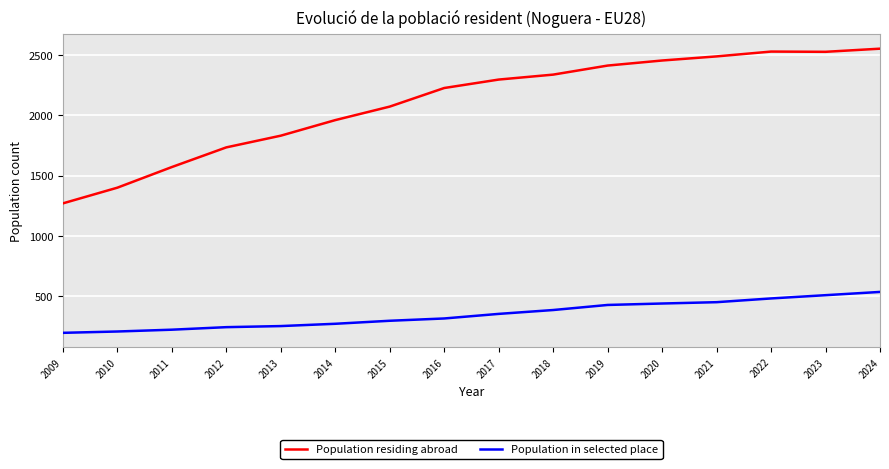

True or false: Population residing abroad and Population in selected place cross at least once.

False